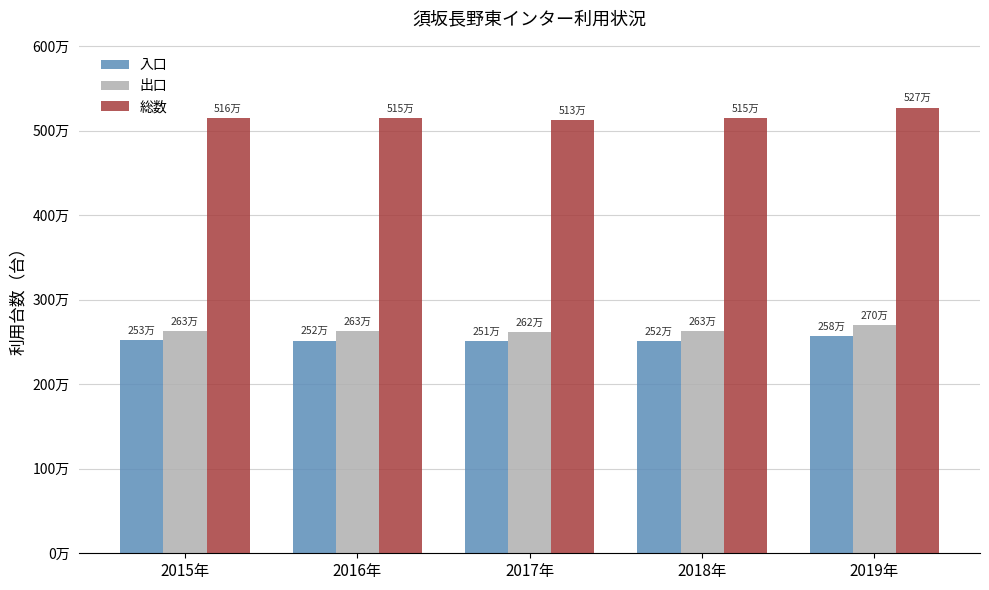

Rank the series by their maximum value, from lowest to highest.

入口, 出口, 総数